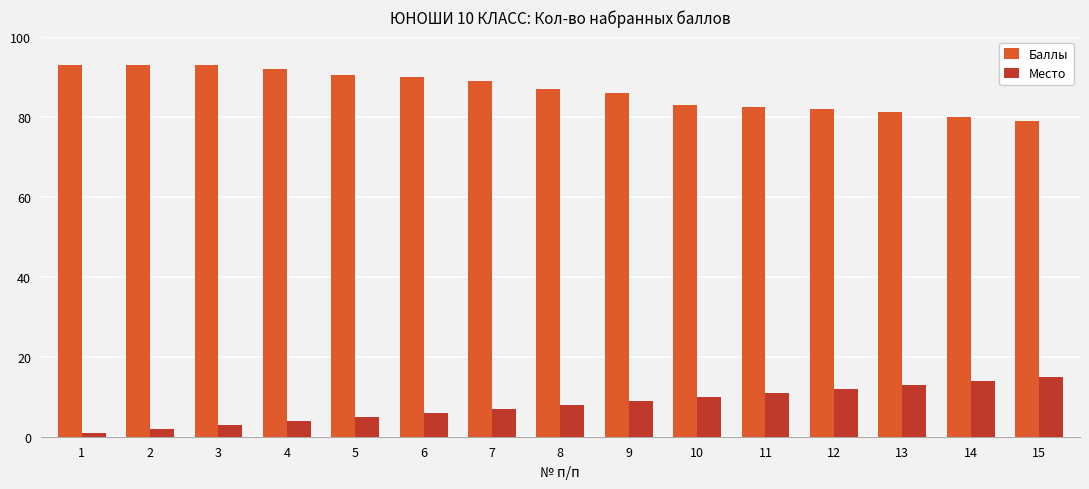

Reading left to right, what are all the values shown in this chart?

Баллы: 1=93.0	2=93.0	3=93.0	4=92.0	5=90.5	6=90.0	7=89.0	8=87.0	9=86.0	10=83.0	11=82.5	12=82.0	13=81.2	14=80.0	15=79.0
Место: 1=1.0	2=2.0	3=3.0	4=4.0	5=5.0	6=6.0	7=7.0	8=8.0	9=9.0	10=10.0	11=11.0	12=12.0	13=13.0	14=14.0	15=15.0